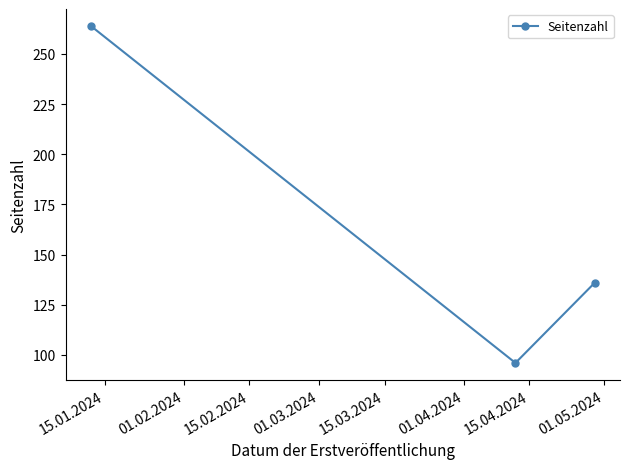

What is the average value?

165